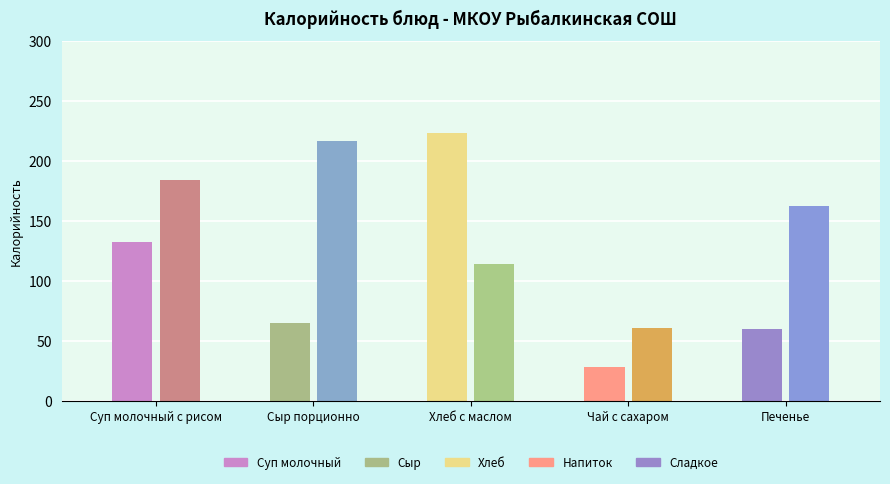

Which category has the lowest value in the Обед series?

Чай с сахаром